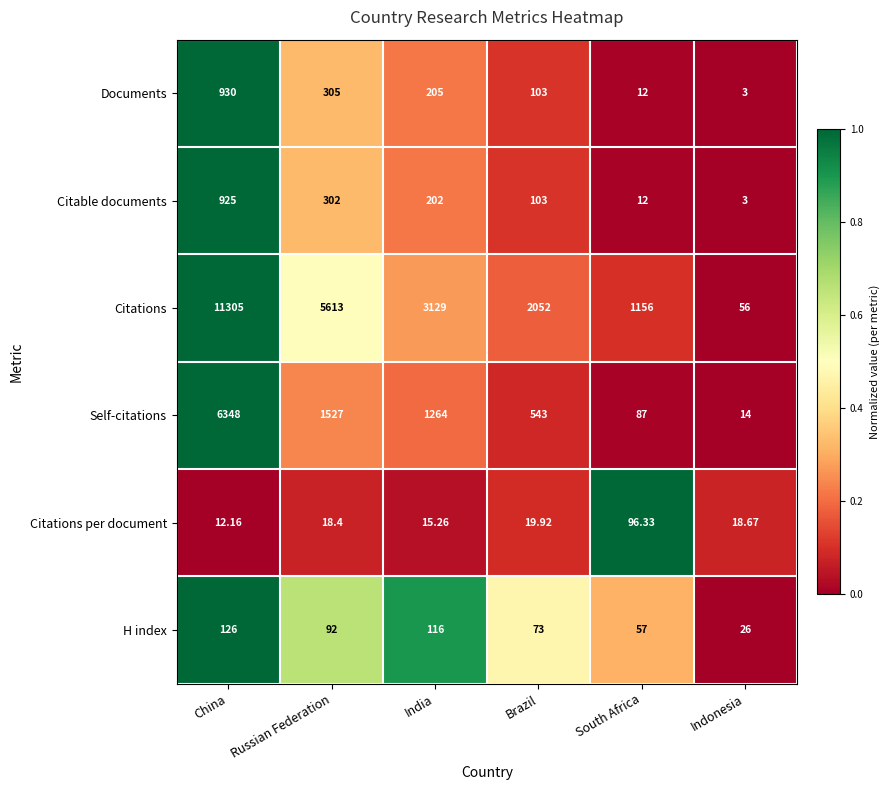

How many distinct data groups are displayed?

6